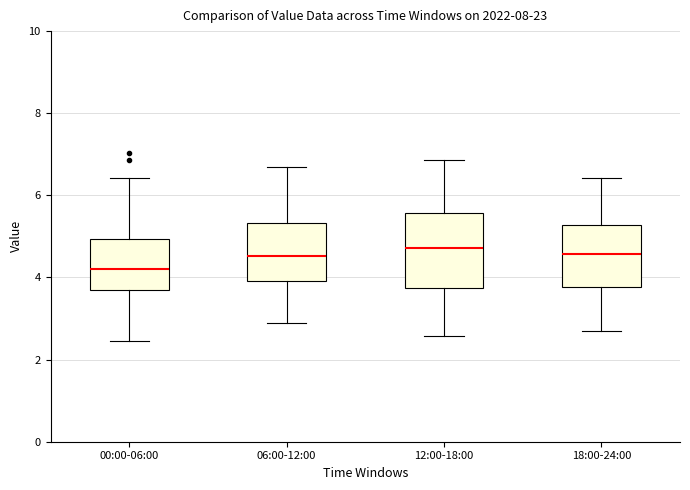

Reading left to right, read every box against the y-axis: the position of its median line, the range the box covers, and the ends of its whiskers. The values are not printed on the chart, so give them approximately, as read against the axis.

00:00-06:00: median 4.2, box 3.8 to 5.0, whiskers 2.4 to 6.4
06:00-12:00: median 4.6, box 4.0 to 5.4, whiskers 2.8 to 6.8
12:00-18:00: median 4.8, box 3.8 to 5.6, whiskers 2.6 to 6.8
18:00-24:00: median 4.6, box 3.8 to 5.2, whiskers 2.8 to 6.4